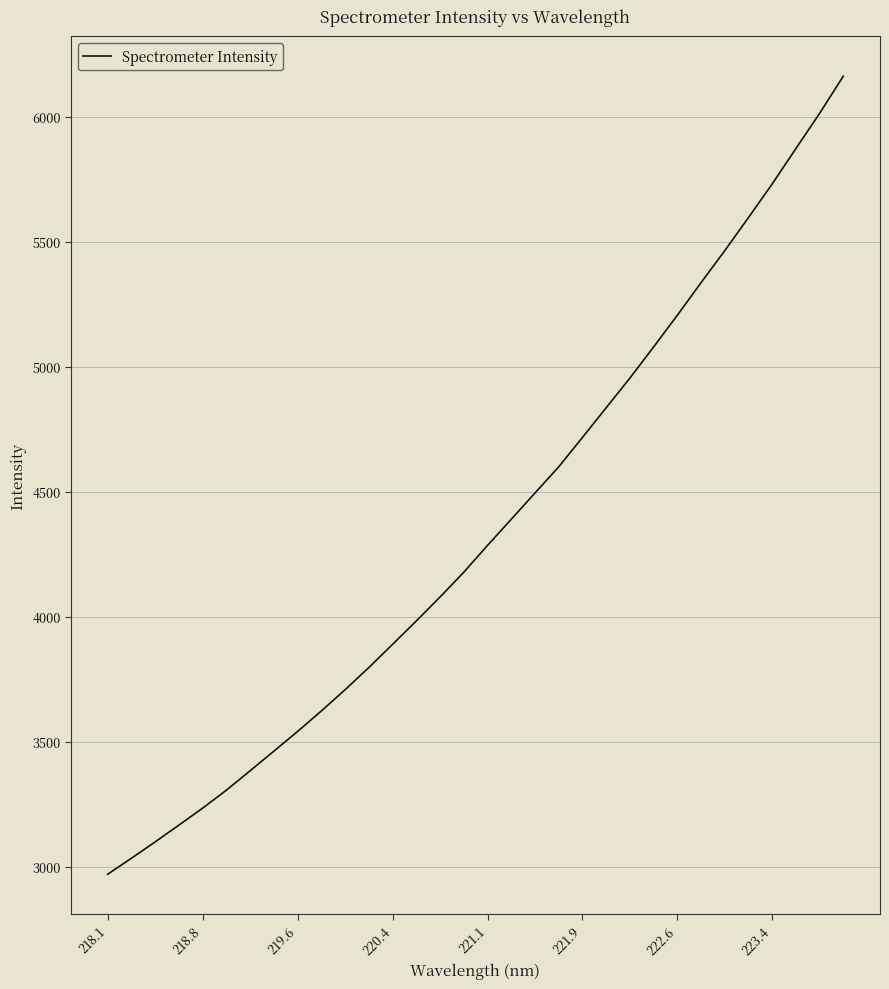

How many values are below 4284?

16